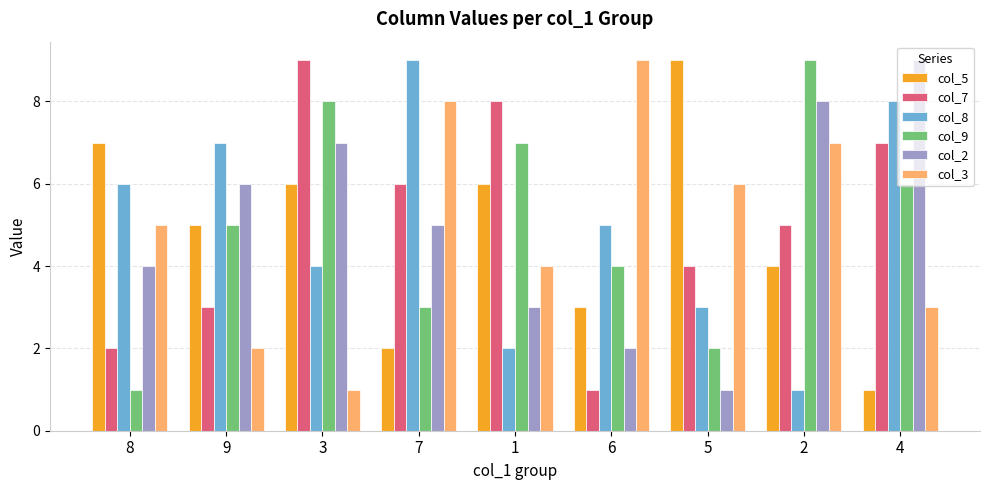

How many data points in col_5 are less than 5?

4